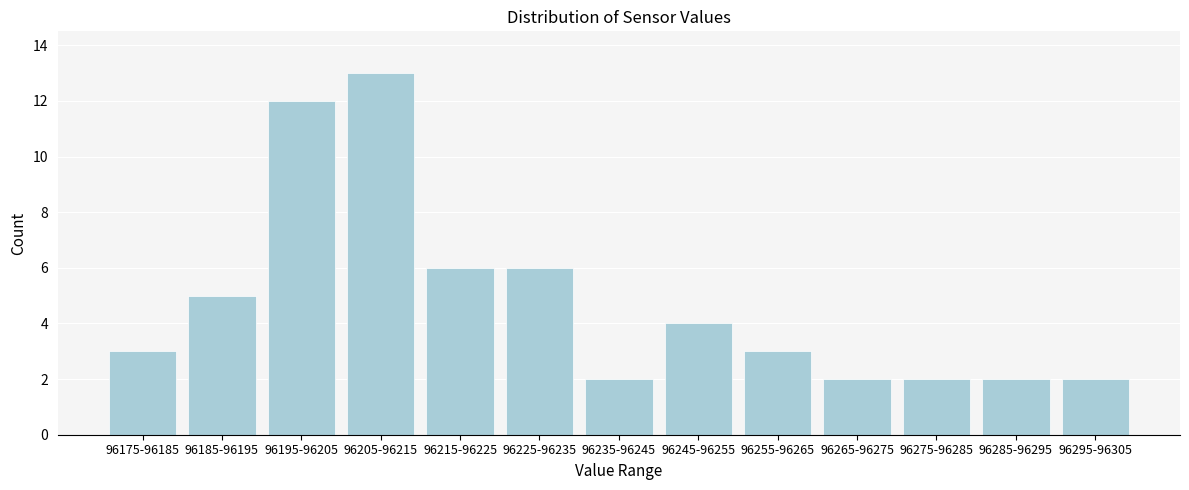

Reading left to right, list all the values displayed in this chart.

96175-96185=3	96185-96195=5	96195-96205=12	96205-96215=13	96215-96225=6	96225-96235=6	96235-96245=2	96245-96255=4	96255-96265=3	96265-96275=2	96275-96285=2	96285-96295=2	96295-96305=2